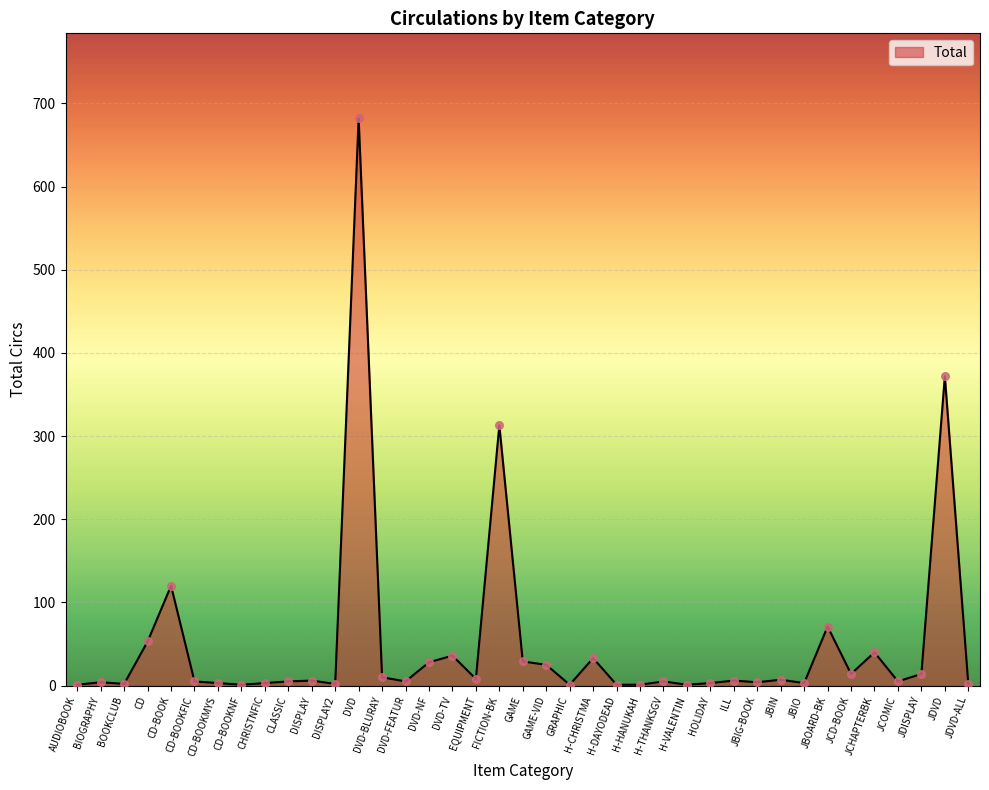

Which has a higher value, DVD-TV or CD-BOOK?

CD-BOOK